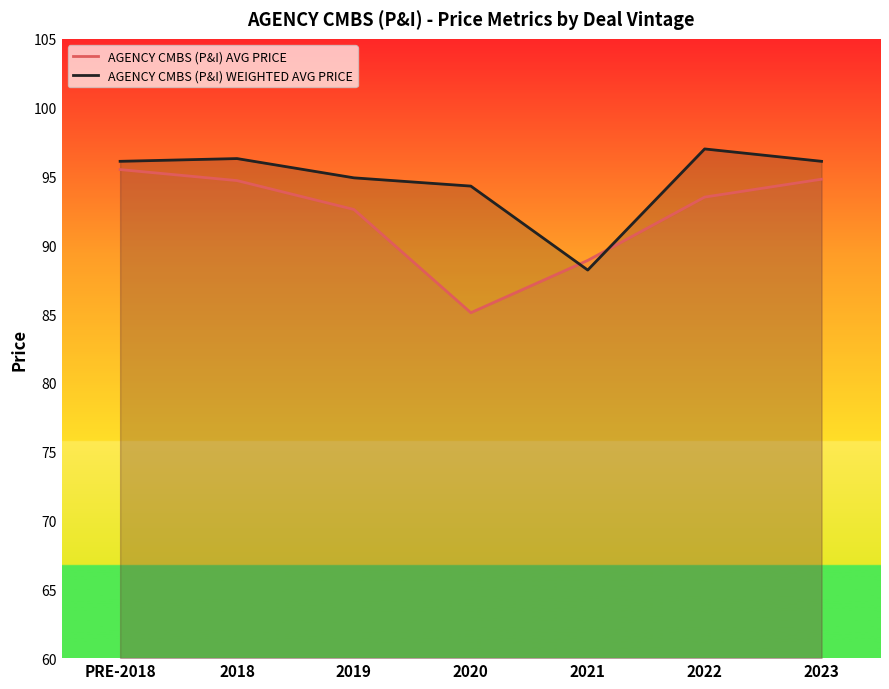

Rank the series by their average value, from highest to lowest.

AGENCY CMBS (P&I) WEIGHTED AVG PRICE, AGENCY CMBS (P&I) AVG PRICE